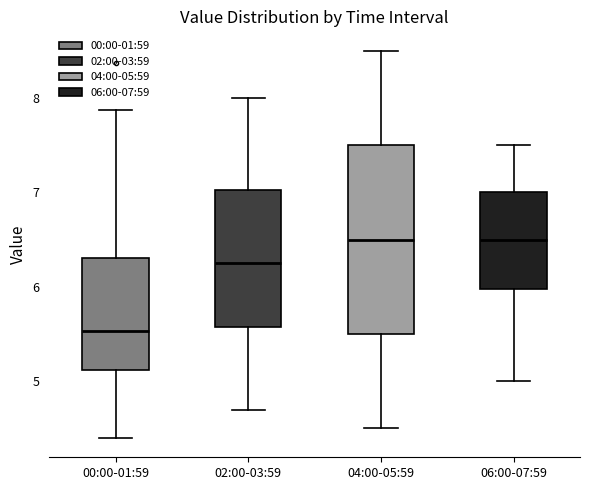

Reading left to right, transcribe this box plot: for each box, give where its median line is, the range the box spans, and where its two whiskers end, as read against the y-axis. The values are not printed on the chart, so give them approximately, as read against the axis.

00:00-01:59: median 5.5, box 5.1 to 6.3, whiskers 4.4 to 7.9
02:00-03:59: median 6.3, box 5.6 to 7.0, whiskers 4.7 to 8.0
04:00-05:59: median 6.5, box 5.5 to 7.5, whiskers 4.5 to 8.5
06:00-07:59: median 6.5, box 6.0 to 7.0, whiskers 5.0 to 7.5